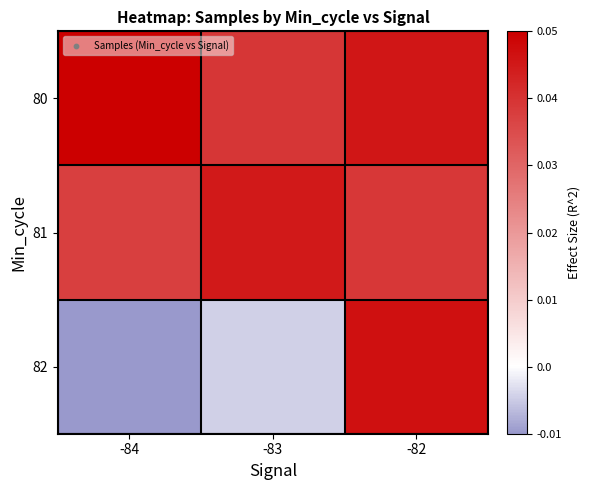

Which label corresponds to the largest value in the chart?

-84